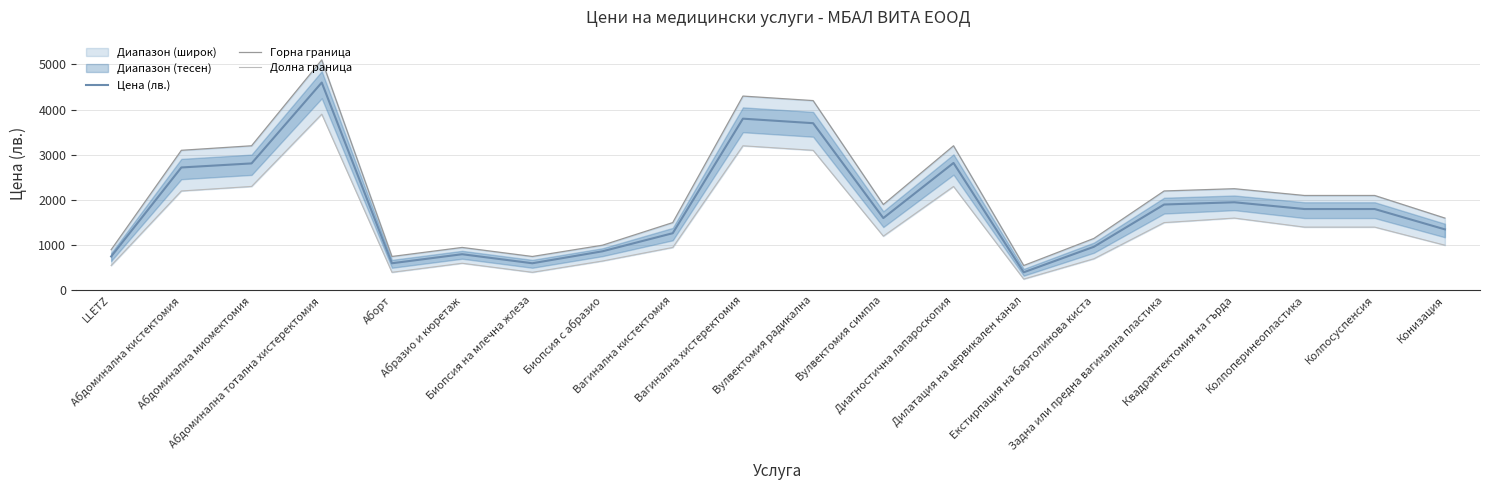

How many interior local peaks does the Долна граница series have?

5